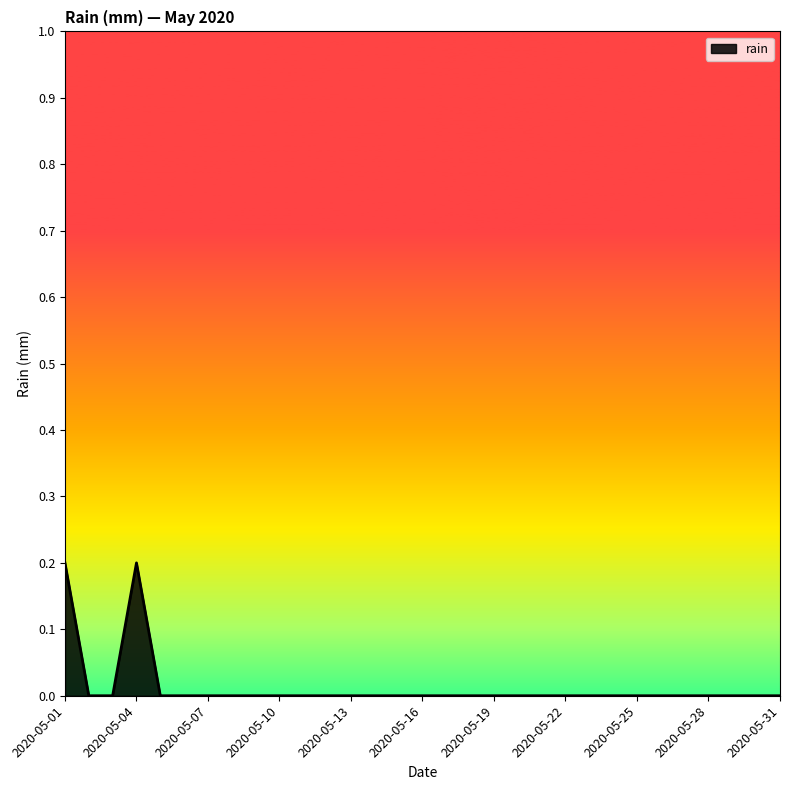

At which label is the value closest to 0?

2020-05-02